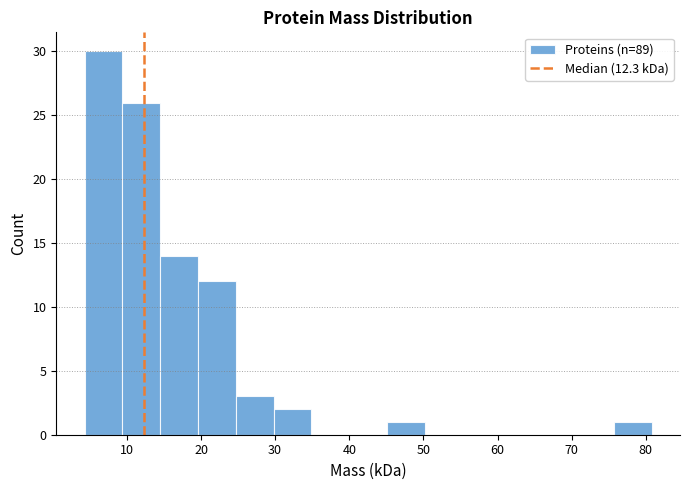

Reading left to right, list every bar in this chart as the range it spans on the x-axis followed by its height. Neither the bar edges nor the heights are printed on the chart, so give them approximately, as read against the axes.

4 to 9: 30
9 to 15: 26
15 to 20: 14
20 to 25: 12
25 to 30: 3
30 to 35: 2
35 to 40: 0
40 to 45: 0
45 to 50: 1
50 to 55: 0
55 to 60: 0
60 to 65: 0
65 to 71: 0
71 to 76: 0
76 to 81: 1